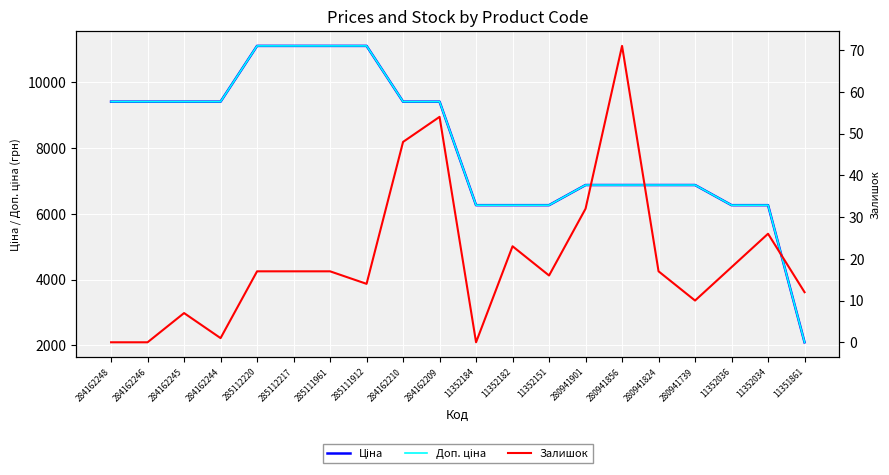

True or false: Ціна and Залишок cross at least once.

False